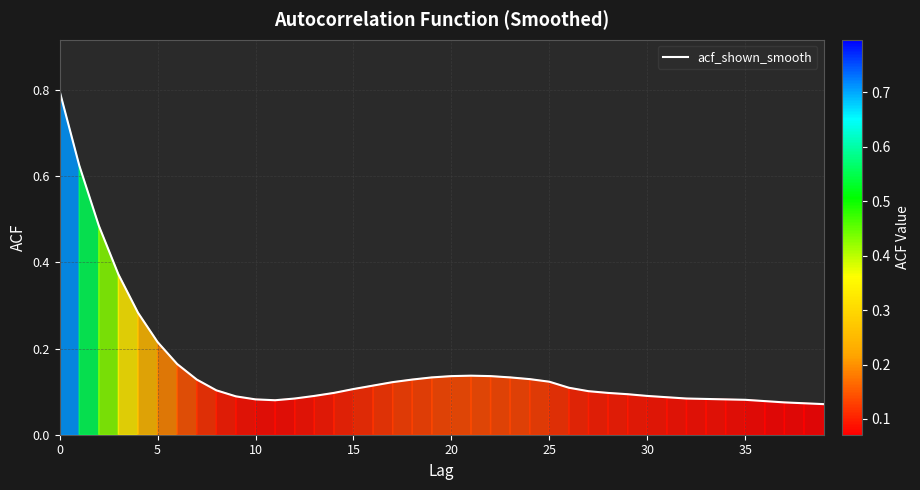

What is the maximum value shown in the chart?

0.8